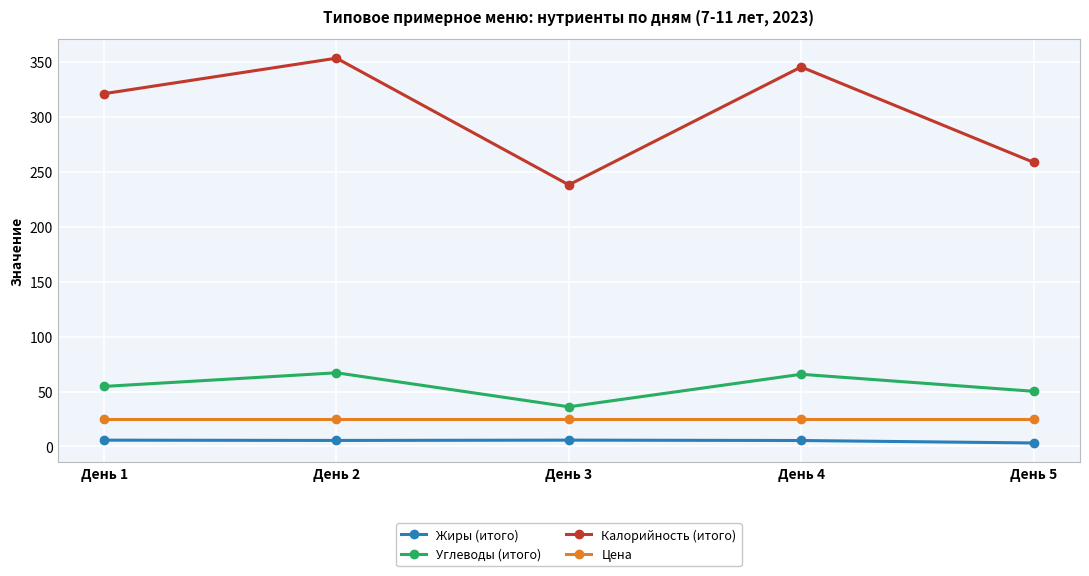

True or false: Жиры (итого) and Калорийность (итого) cross at least once.

False